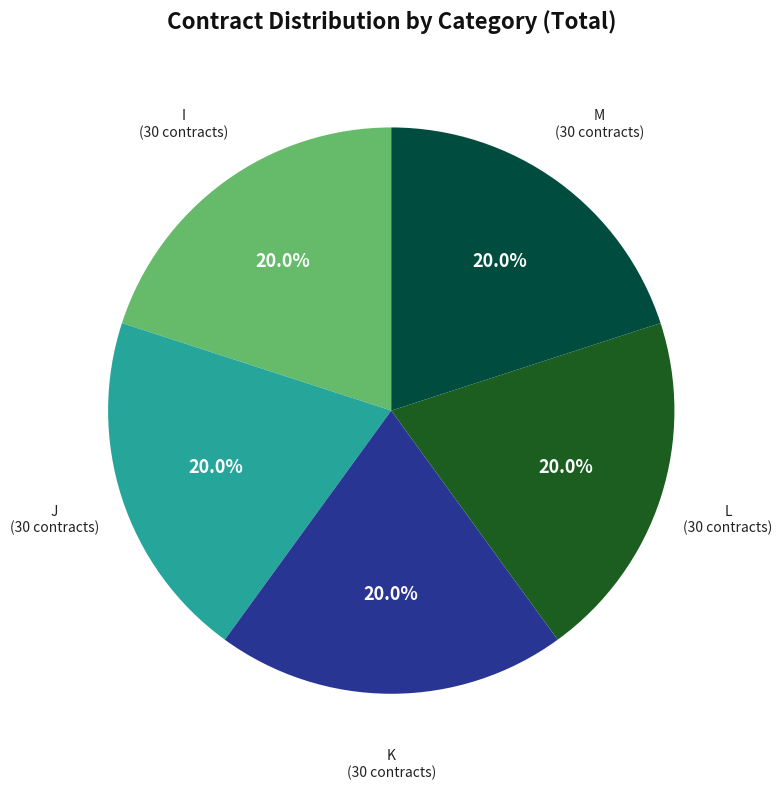

Is there any slice that represents more than half of the pie?

No